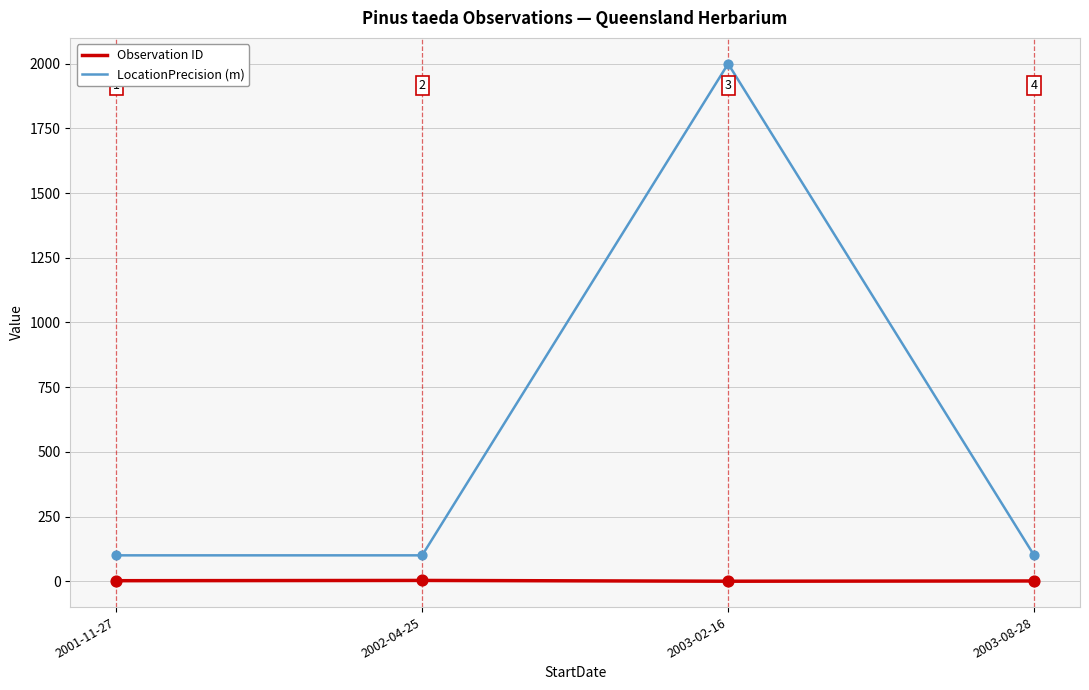

Between 2002-04-25 and 2003-08-28, which series saw the biggest shift?

Observation ID